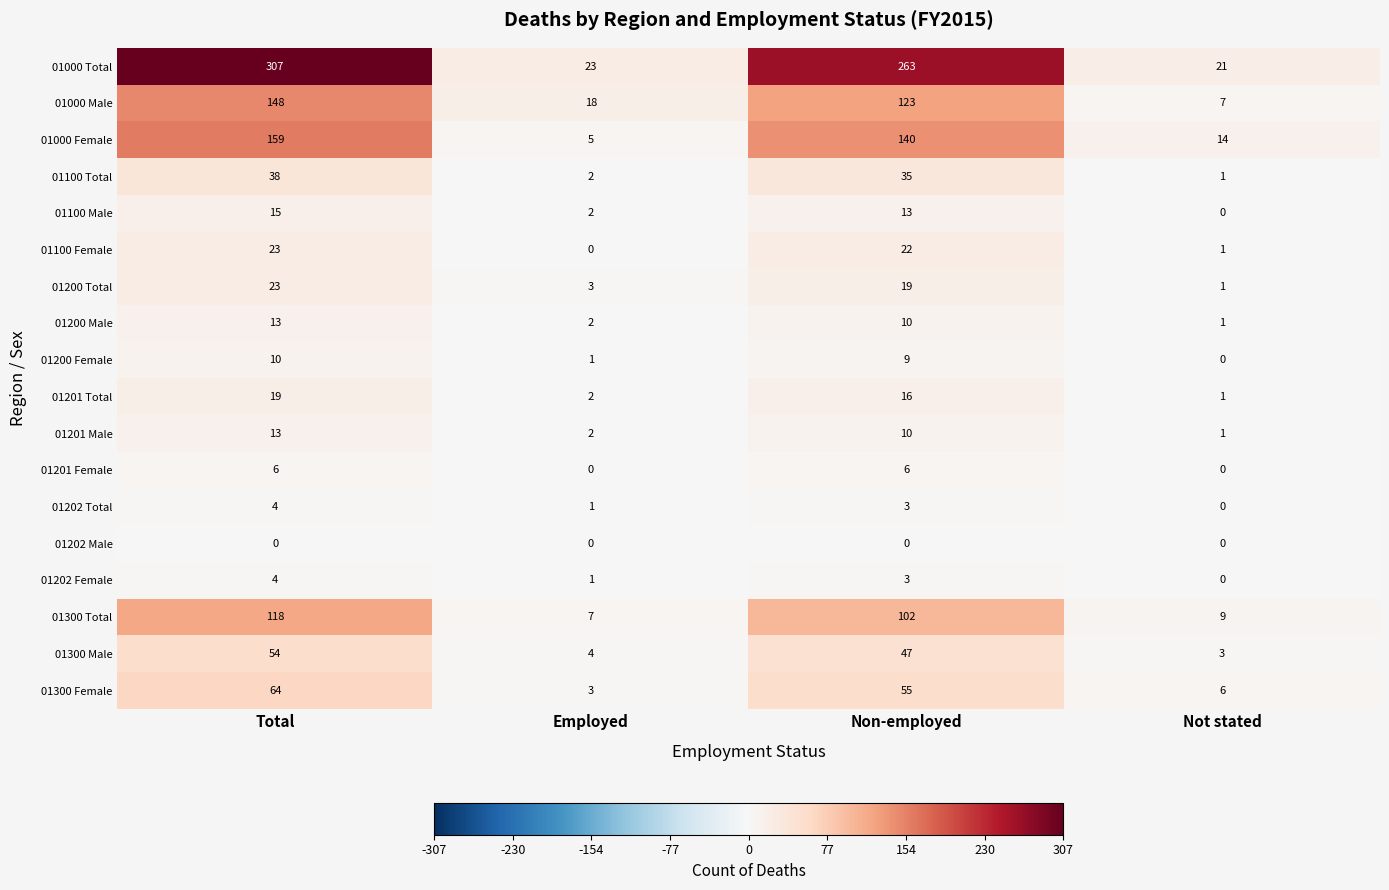

What is the sum of the 01100 Male values at Total and Non-employed?

28